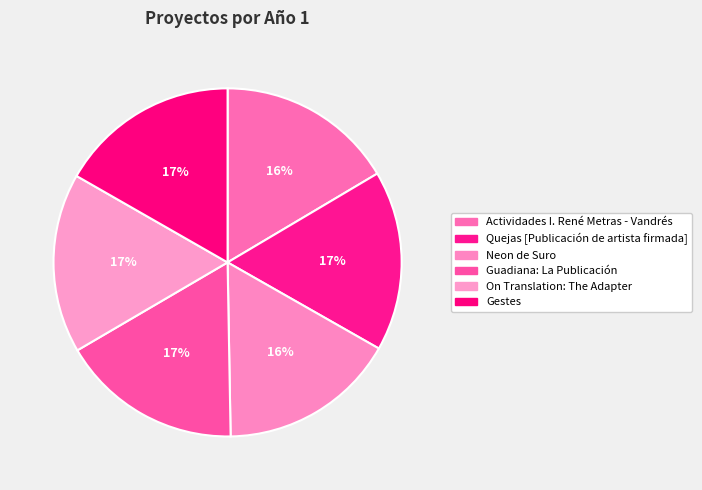

Does Neon de Suro represent more than half of the total?

No